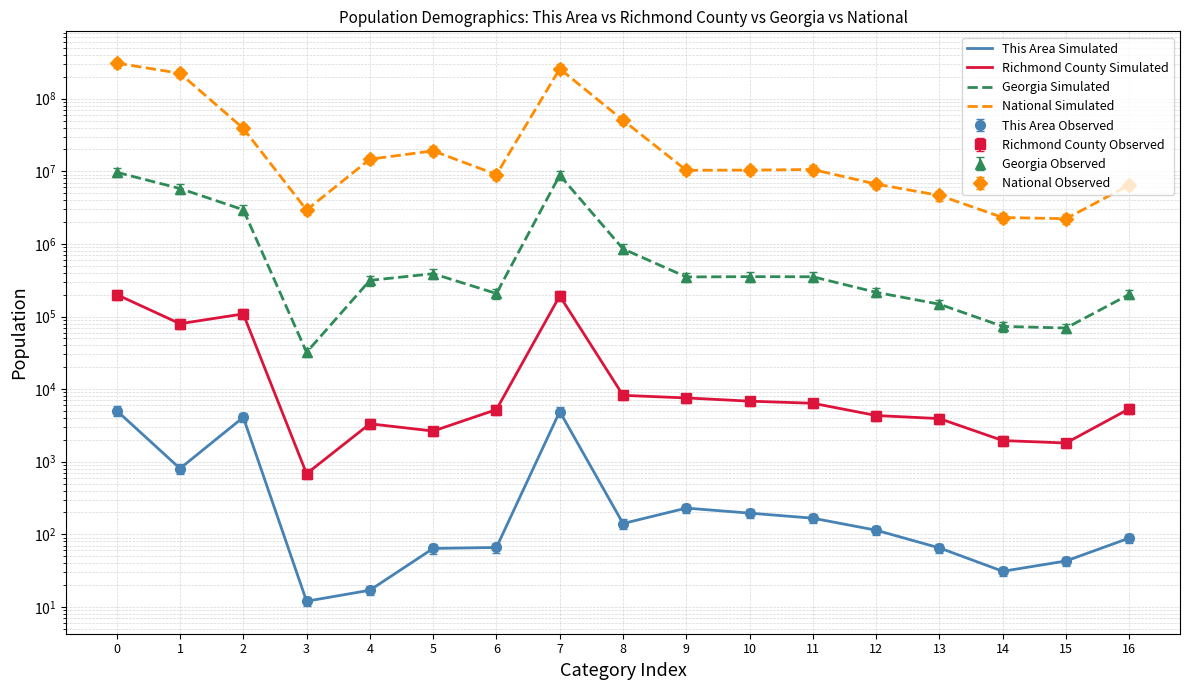

At how many categories does at least one series exceed 178123457?

3